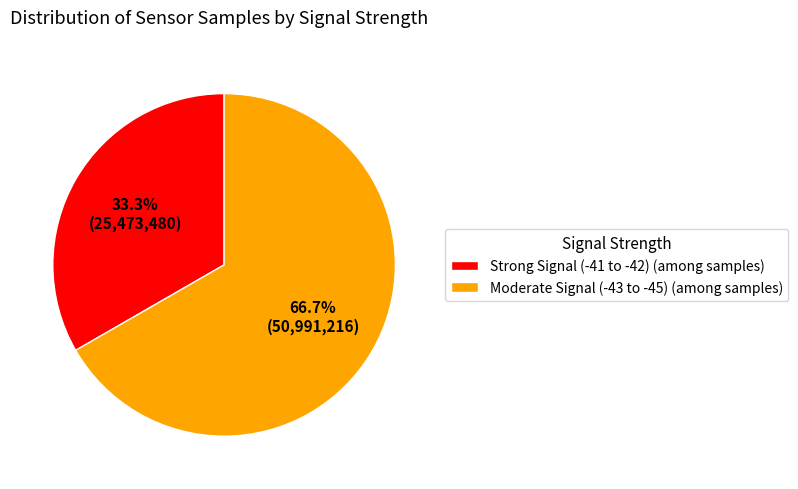

What is the ratio of the value at Strong Signal (-41 to -42) (among samples) to the value at Moderate Signal (-43 to -45) (among samples)?

0.5